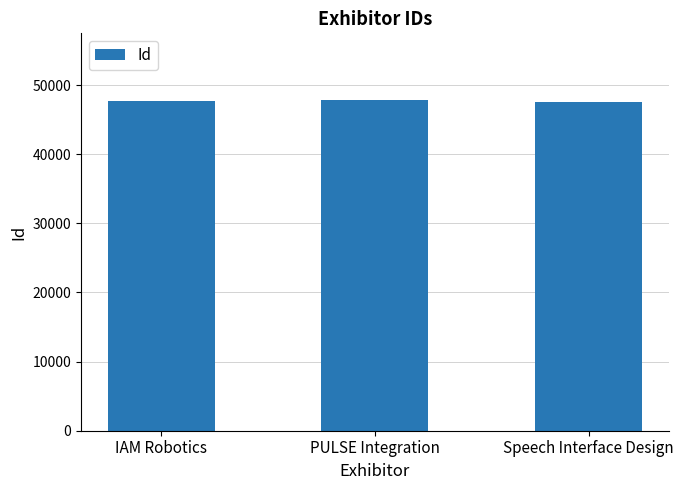

What is the difference between the values at IAM Robotics and PULSE Integration?

173